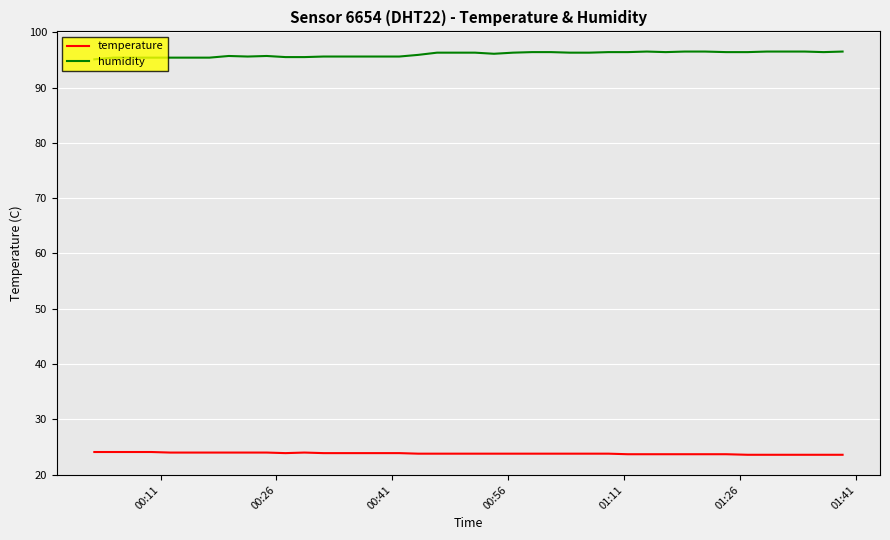

What is the smallest value displayed?

23.6